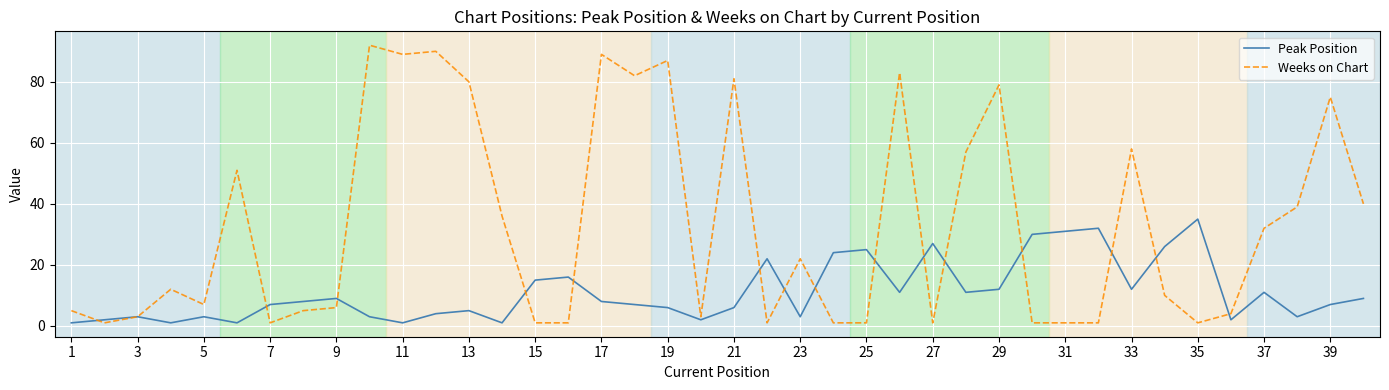

Rank the series by their average value, from lowest to highest.

Peak Position, Weeks on Chart